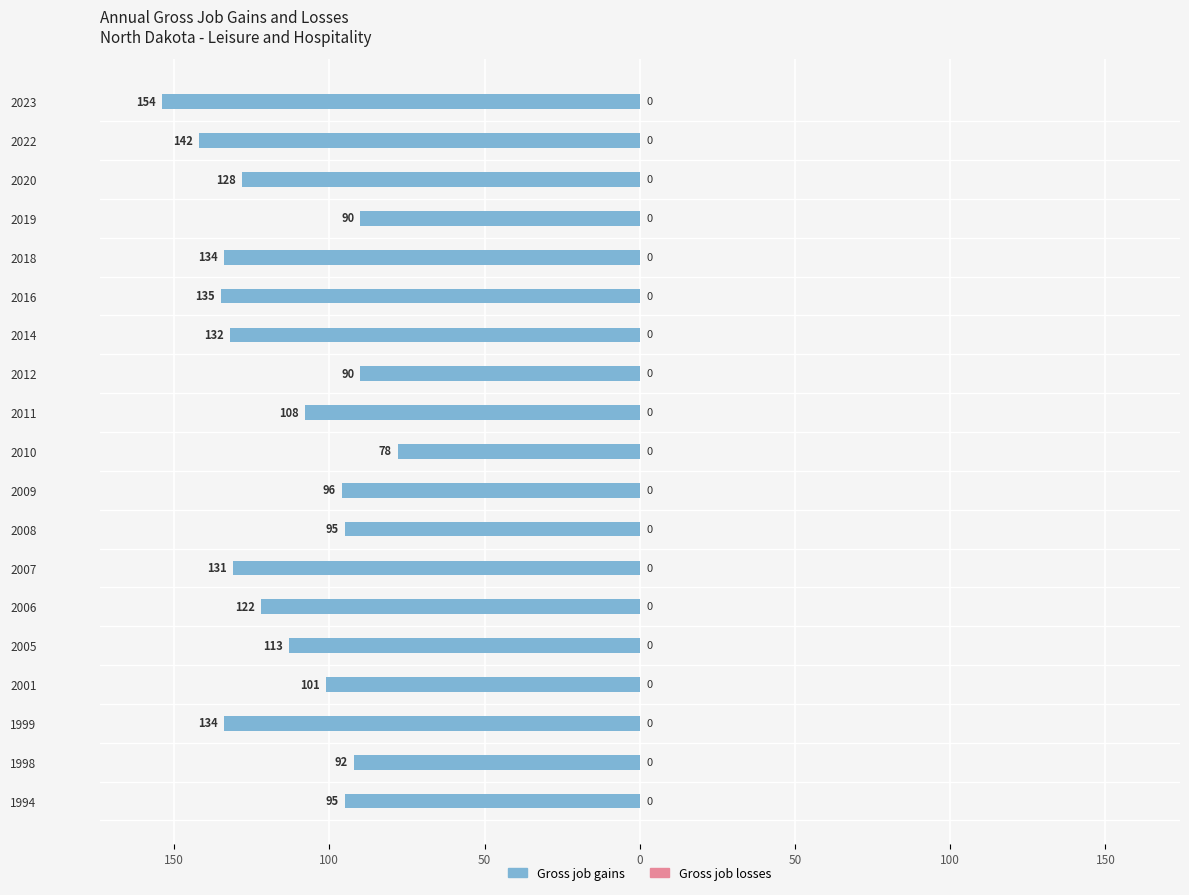

Does the chart contain any negative values?

Yes